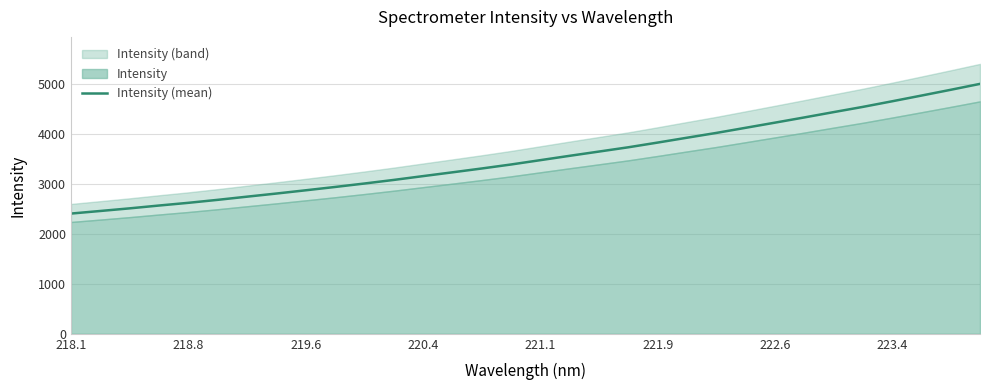

Count the number of values greater than 3473.

16